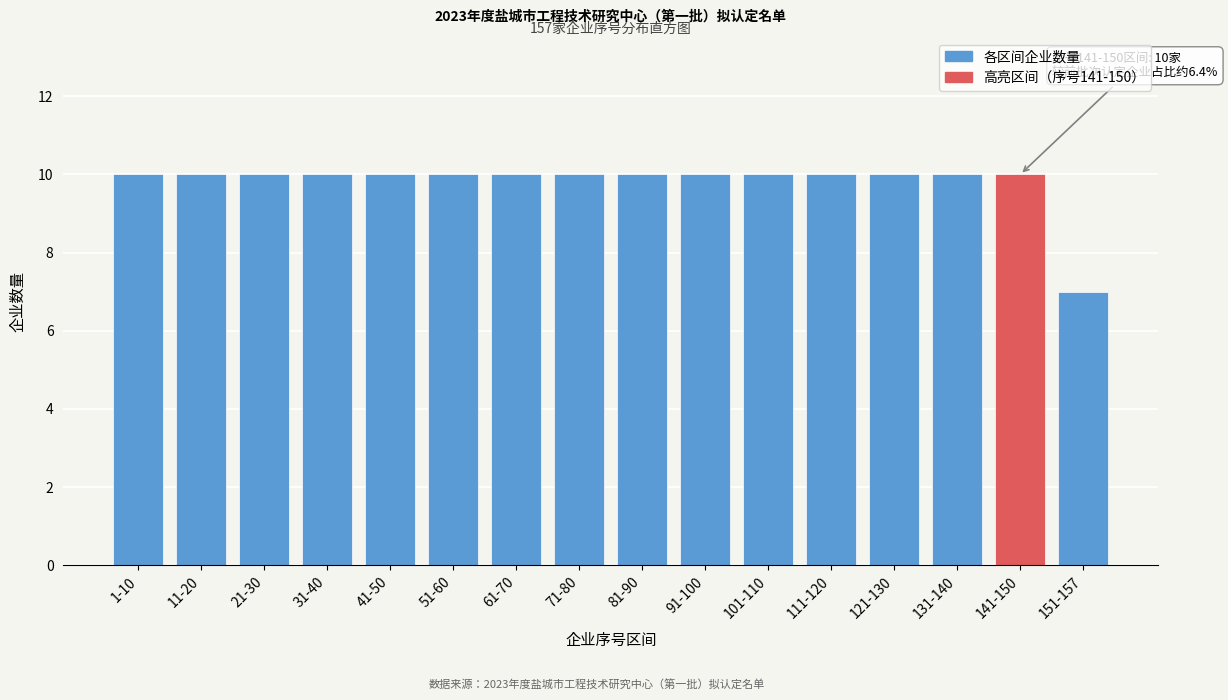

Reading right to left, extract all data points from this chart.

151-157=7	141-150=10	131-140=10	121-130=10	111-120=10	101-110=10	91-100=10	81-90=10	71-80=10	61-70=10	51-60=10	41-50=10	31-40=10	21-30=10	11-20=10	1-10=10